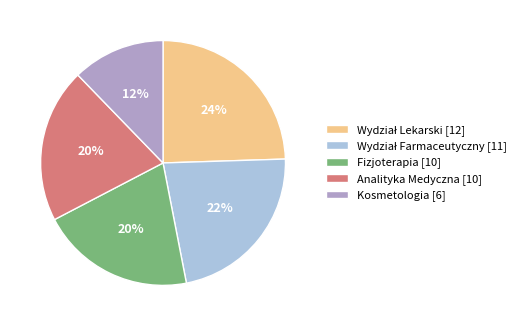

What percentage is the Kosmetologia [6] slice, to the nearest percent?

12%